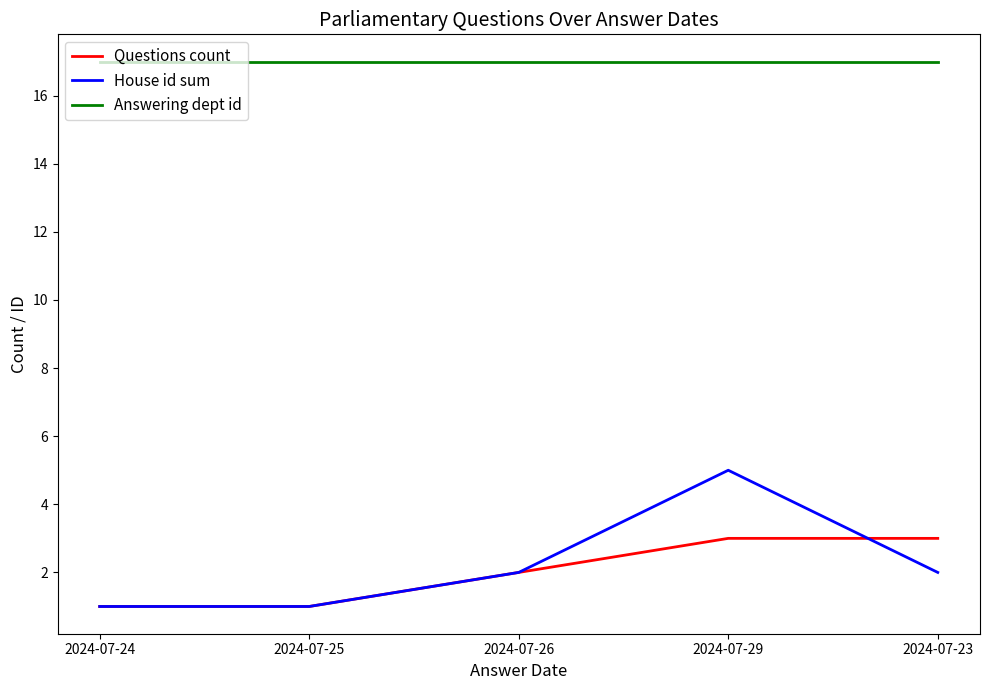

What is the maximum value for Answering dept id?

17